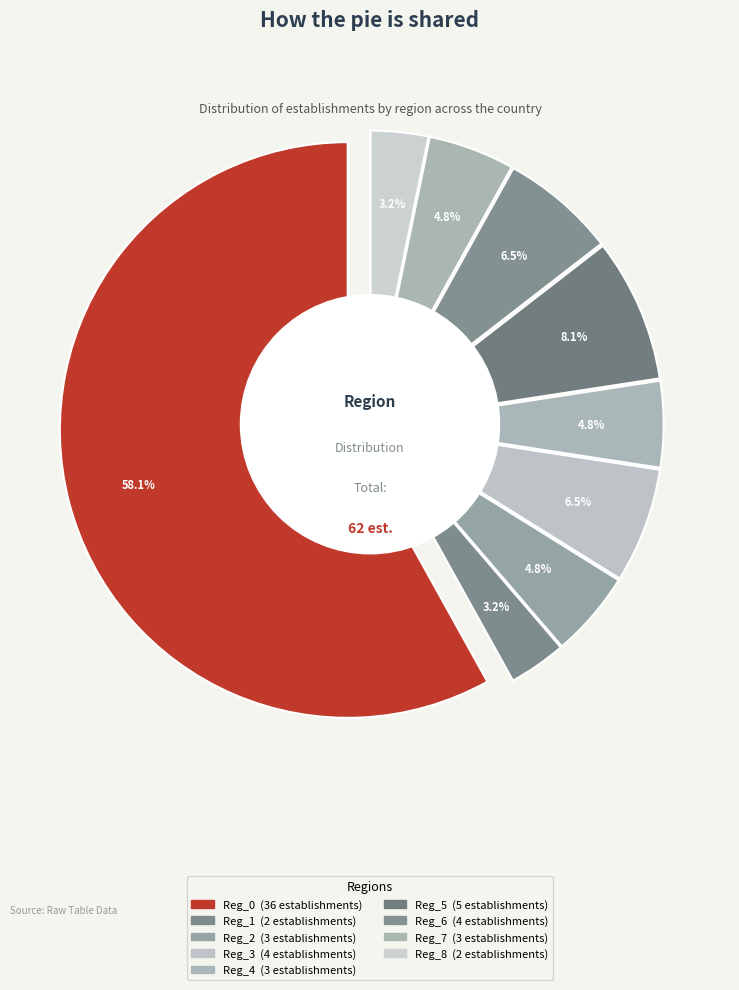

What is the largest slice in the pie chart?

Reg_0